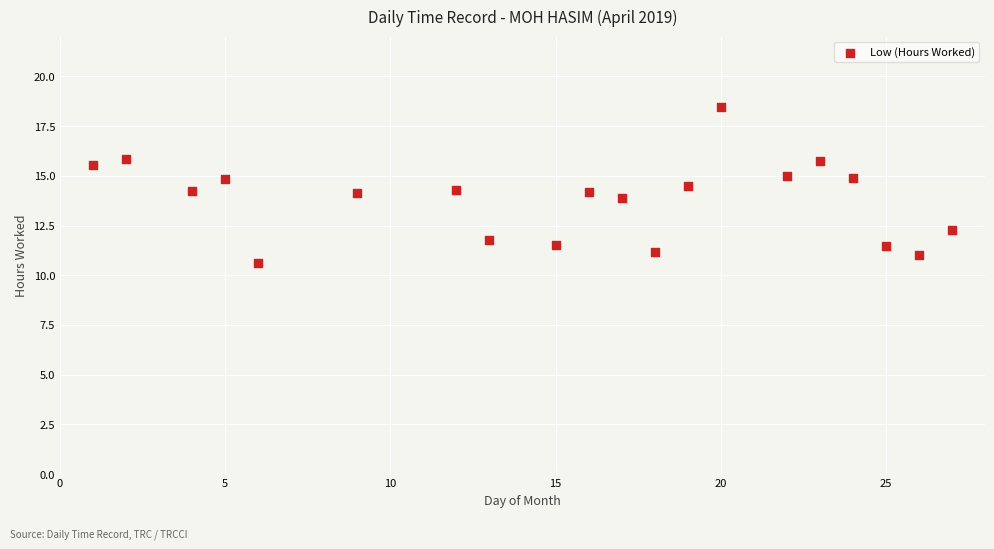

What is the range of X values (max minus min)?

26.0